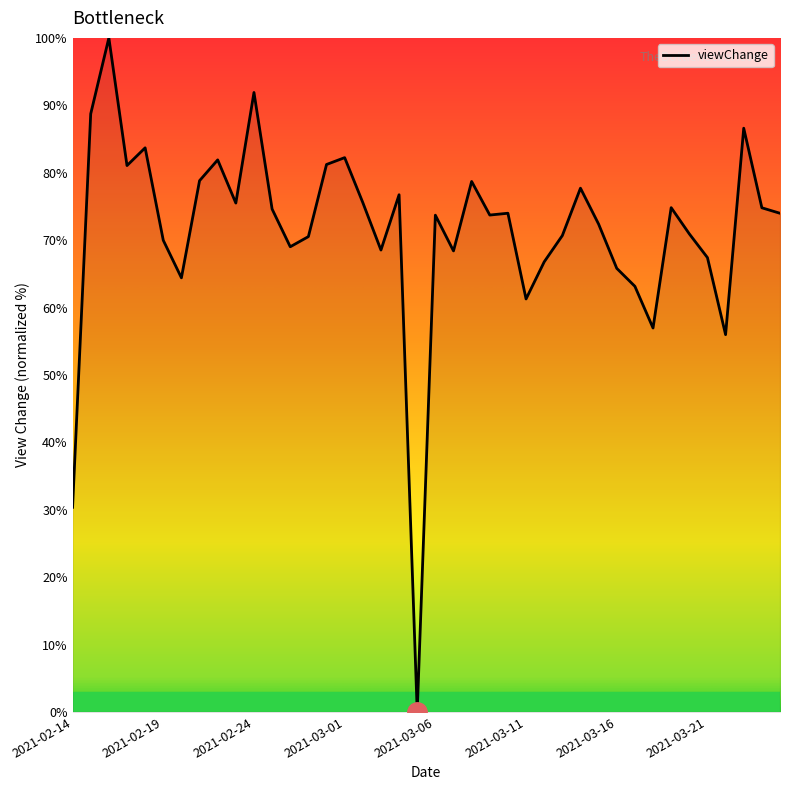

How many categories are shown in the chart?

40